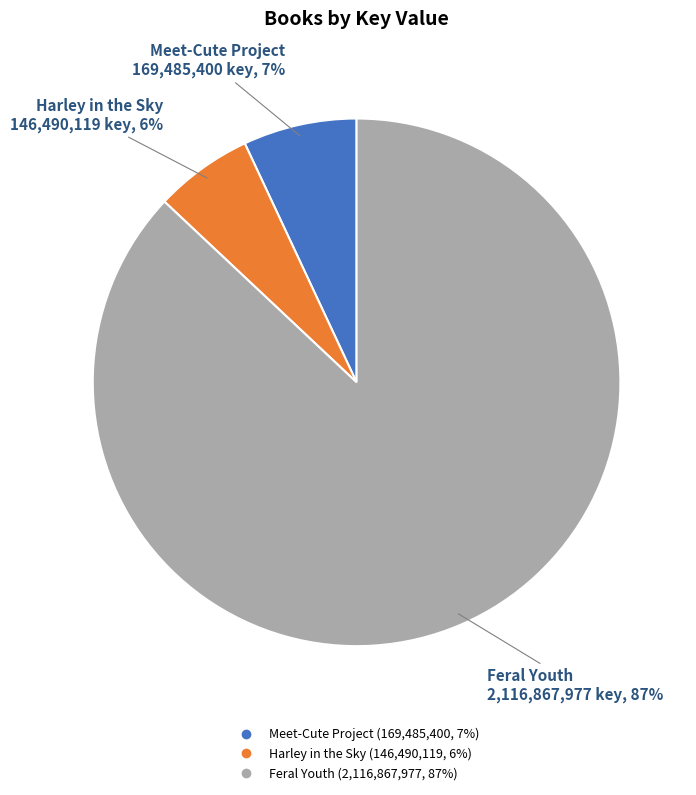

Count the number of slices in the pie.

3